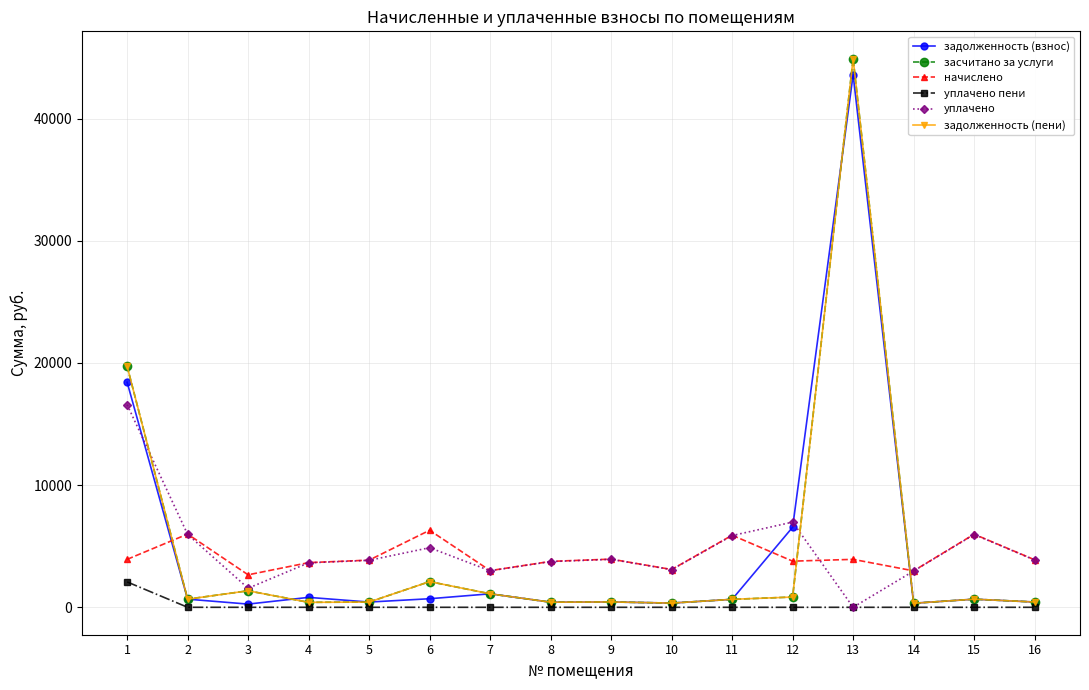

Read the уплачено value at 16.

3871.1